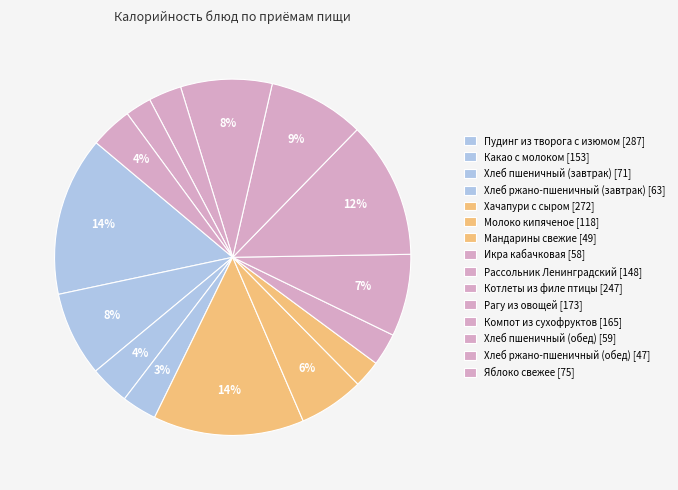

Rank the categories by value from lowest to highest.

Хлеб ржано-пшеничный (обед), Мандарины свежие, Икра кабачковая, Хлеб пшеничный (обед), Хлеб ржано-пшеничный (завтрак), Хлеб пшеничный (завтрак), Яблоко свежее, Молоко кипяченое, Рассольник Ленинградский, Какао с молоком, Компот из сухофруктов, Рагу из овощей, Котлеты из филе птицы, Хачапури с сыром, Пудинг из творога с изюмом